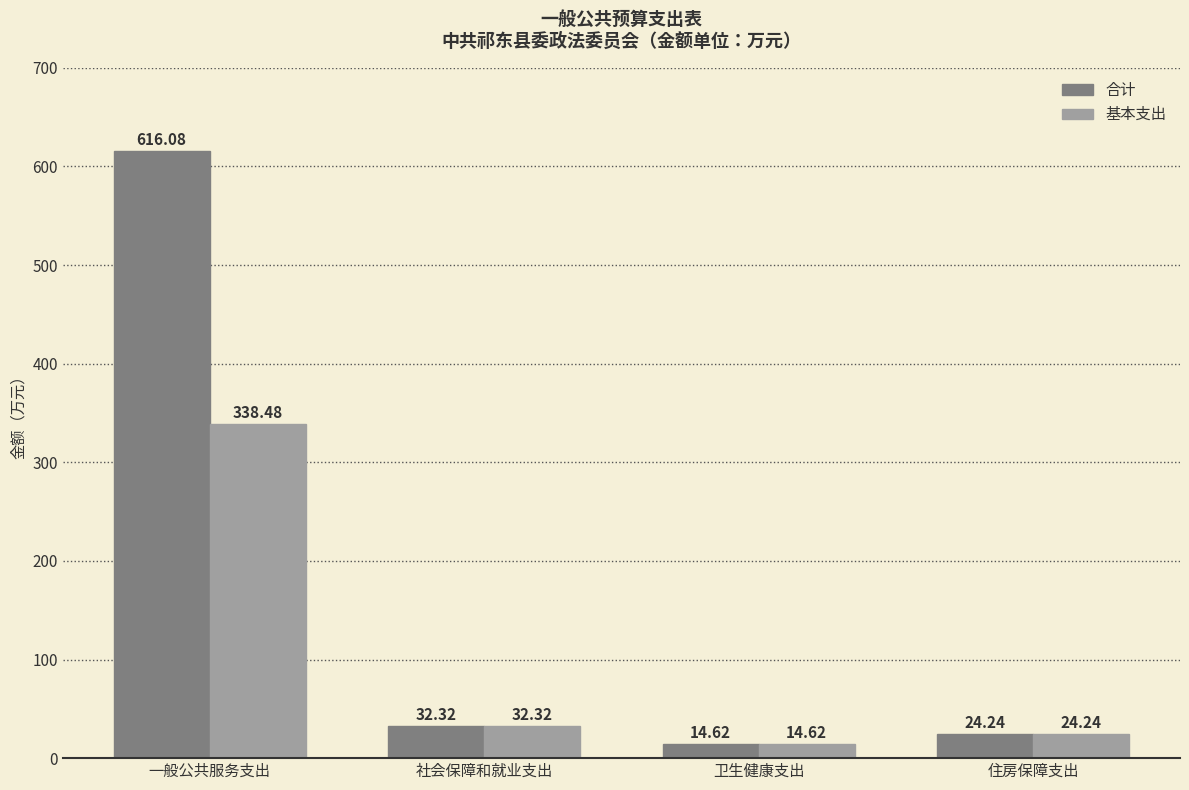

Which series has the largest total across all categories?

合计